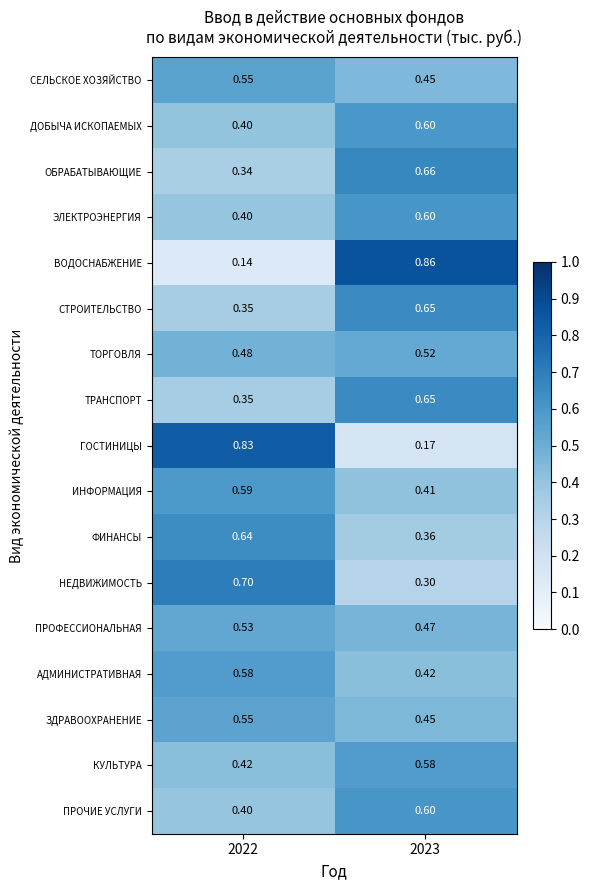

Which series has the largest range (max minus min)?

ВОДОСНАБЖЕНИЕ